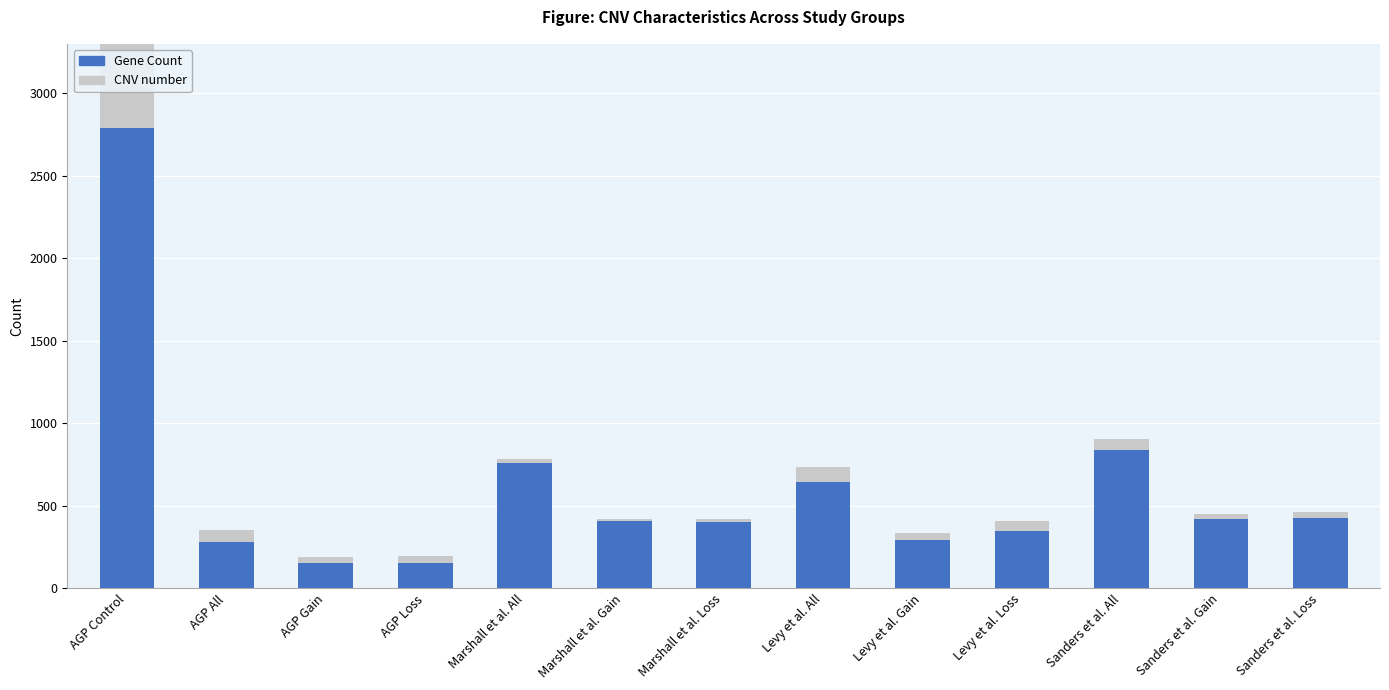

What is the difference between the maximum and second lowest values in the CNV number series?

3079